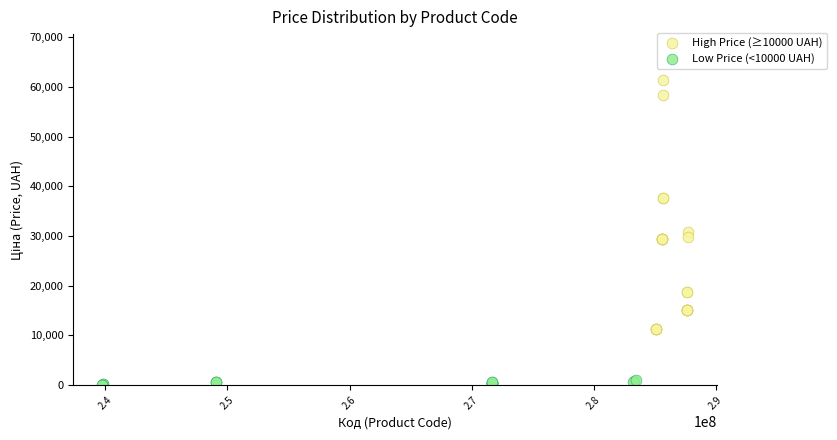

Which series has the widest spread of Y values?

High Price (≥10000 UAH)